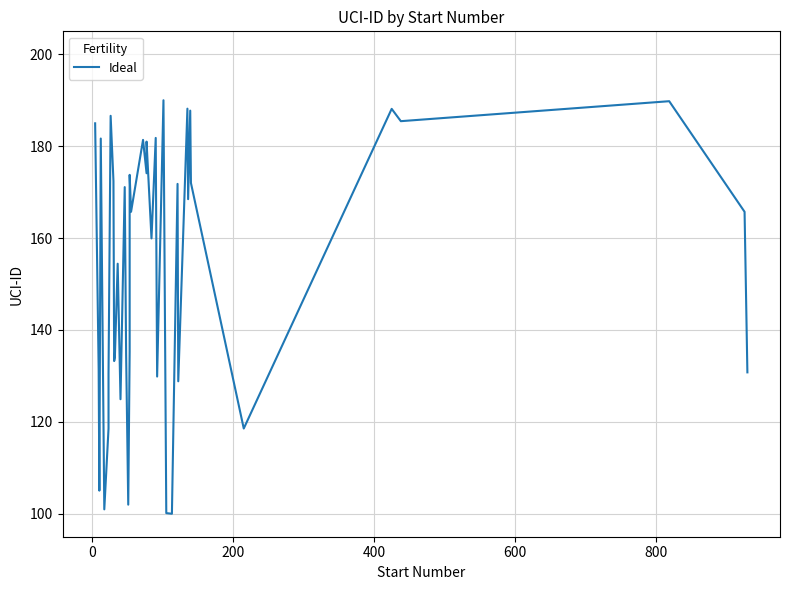

How many points are higher than both their immediate neighbors (excluding endpoints)?

14